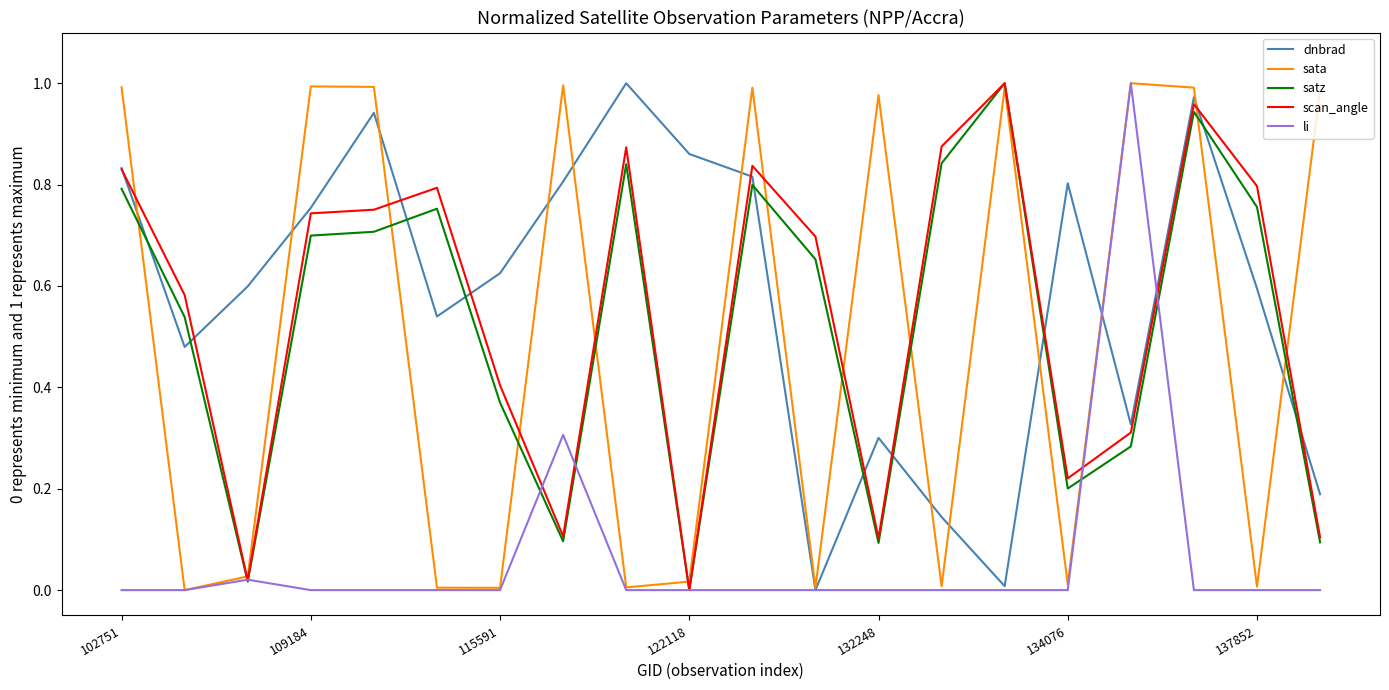

True or false: dnbrad and satz cross at least once.

True